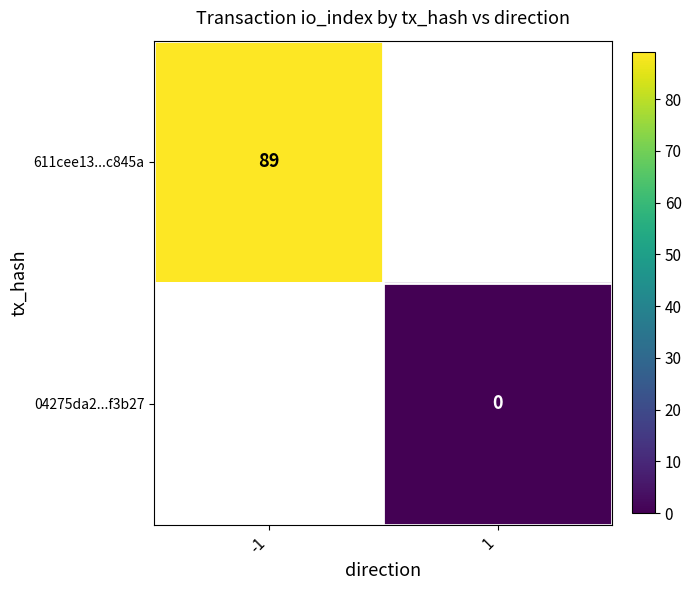

List the labels in order of 04275da2...f3b27 value, largest first.

-1, 1